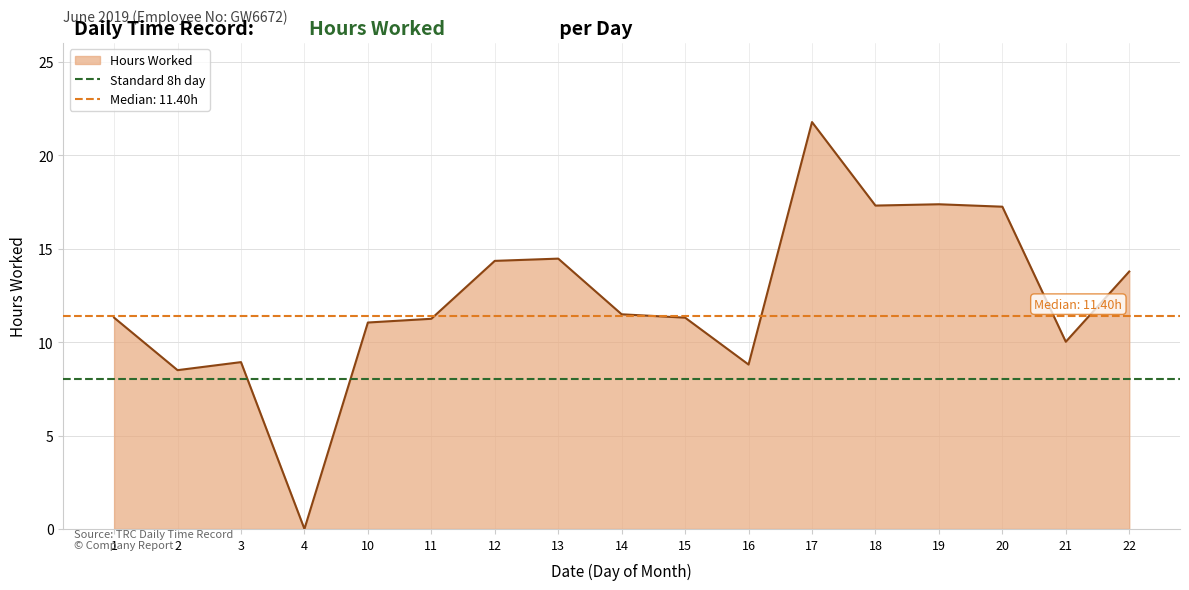

What is the greatest value displayed?

21.8